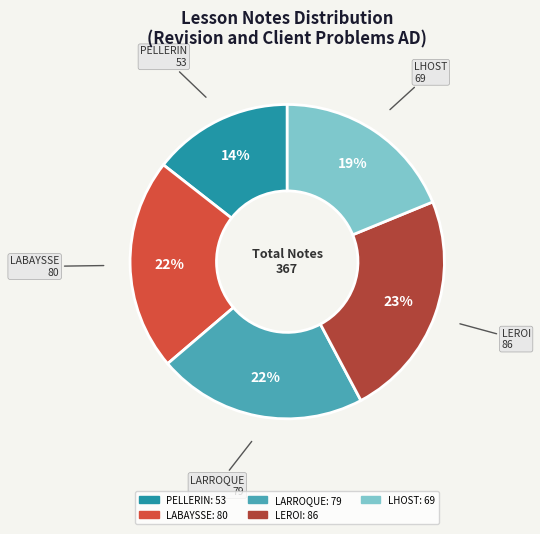

Does any single category account for the majority?

No